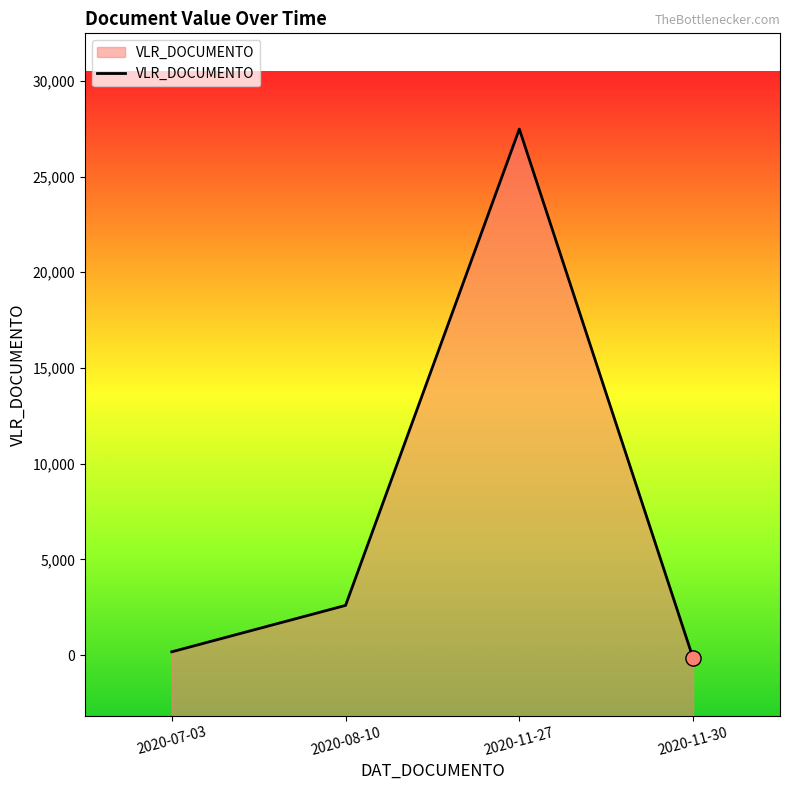

Which has a higher value, 2020-08-10 or 2020-07-03?

2020-08-10